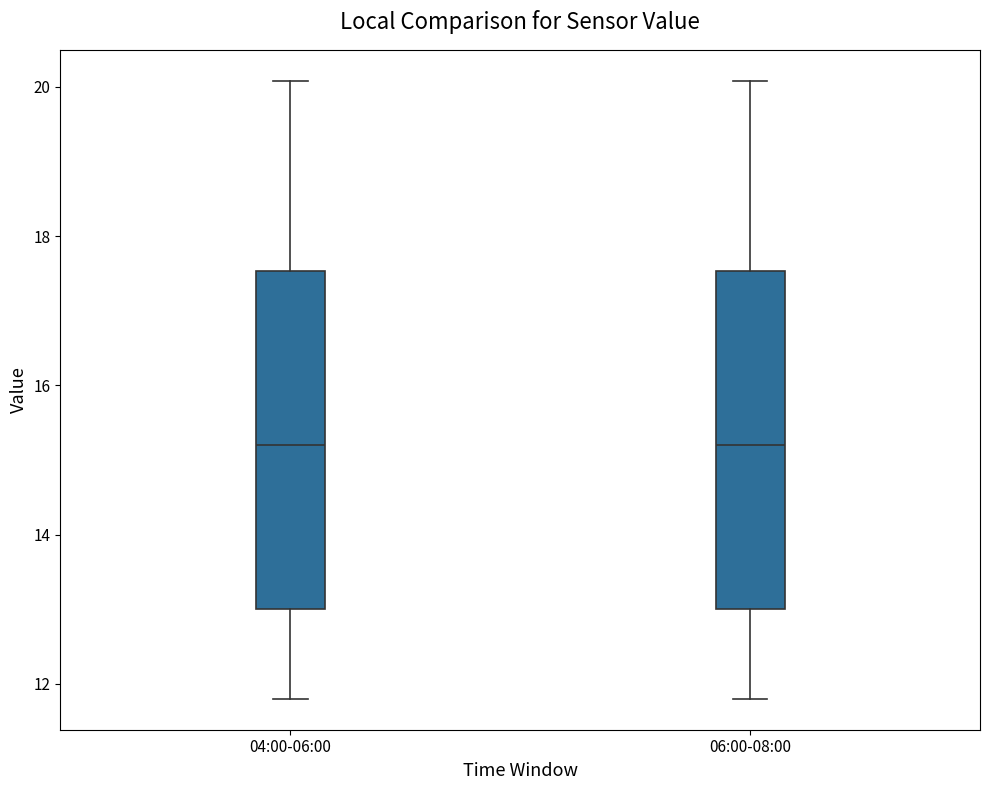

Reading left to right, read every box against the y-axis: the position of its median line, the range the box covers, and the ends of its whiskers. The values are not printed on the chart, so give them approximately, as read against the axis.

04:00-06:00: median 15.2, box 13.0 to 17.6, whiskers 11.8 to 20.0
06:00-08:00: median 15.2, box 13.0 to 17.6, whiskers 11.8 to 20.0